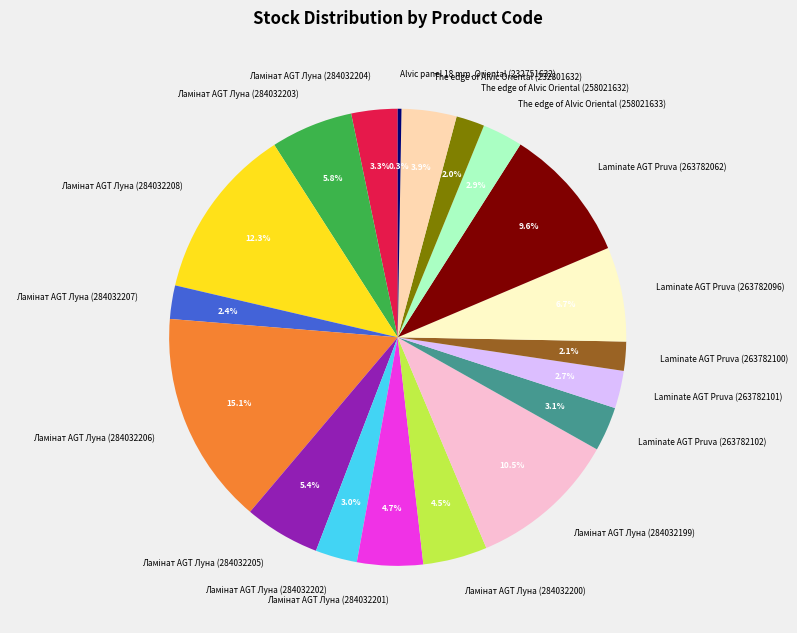

To the nearest percent, what portion does The edge of Alvic Oriental (258021633) represent?

3%